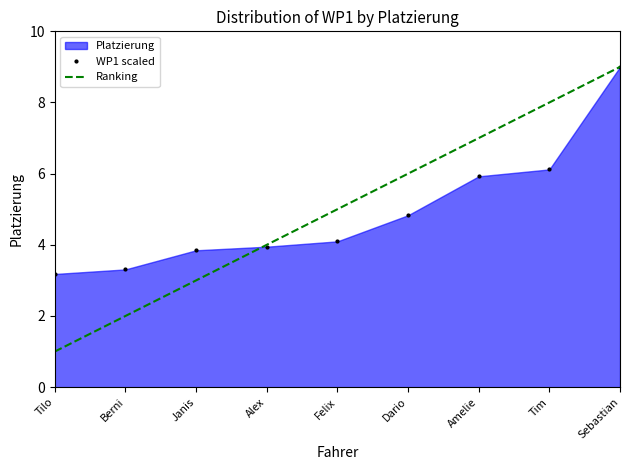

What is the sum of the Ranking values at Felix and Dario?

11.0